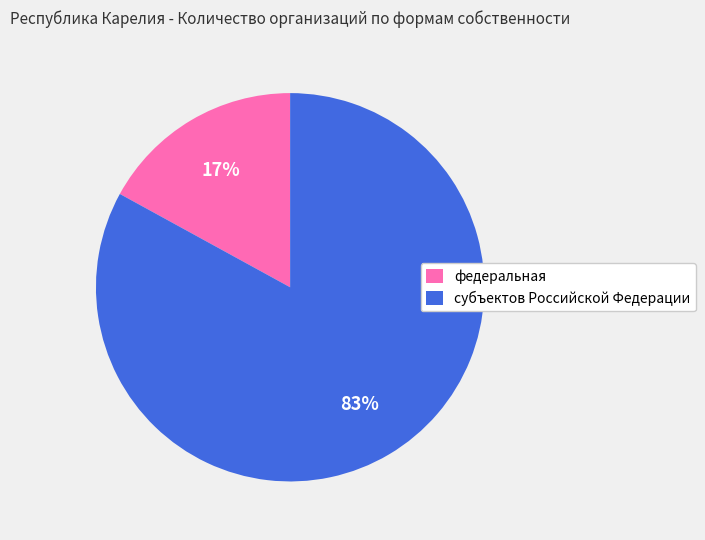

How many segments does this pie chart have?

2